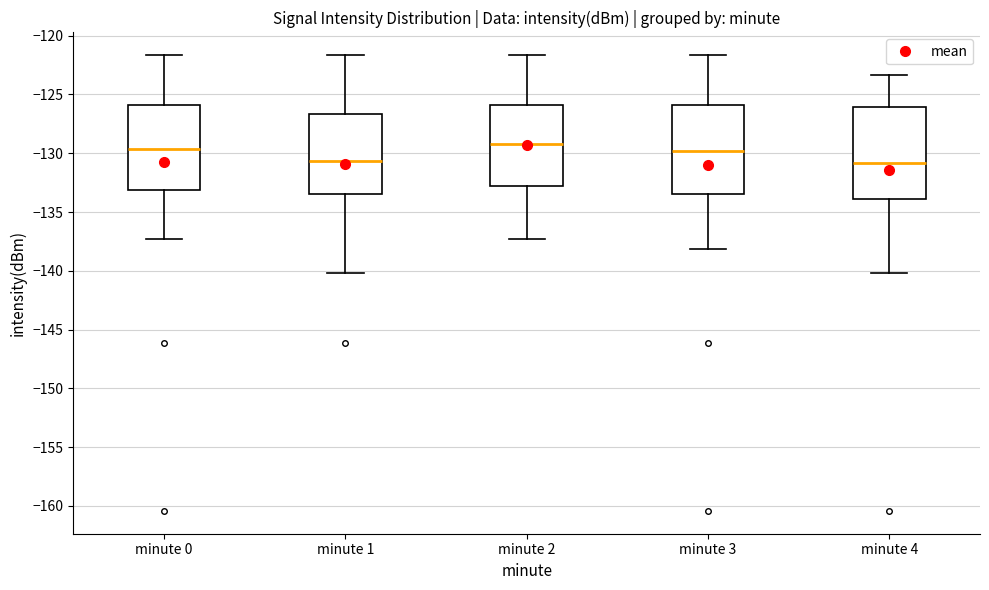

Reading left to right, read every box against the y-axis: the position of its median line, the range the box covers, and the ends of its whiskers. The values are not printed on the chart, so give them approximately, as read against the axis.

minute 0: median -129.5, box -133.0 to -126.0, whiskers -137.5 to -121.5
minute 1: median -130.5, box -133.5 to -126.5, whiskers -140.0 to -121.5
minute 2: median -129.0, box -133.0 to -126.0, whiskers -137.5 to -121.5
minute 3: median -130.0, box -133.5 to -126.0, whiskers -138.0 to -121.5
minute 4: median -131.0, box -134.0 to -126.0, whiskers -140.0 to -123.5